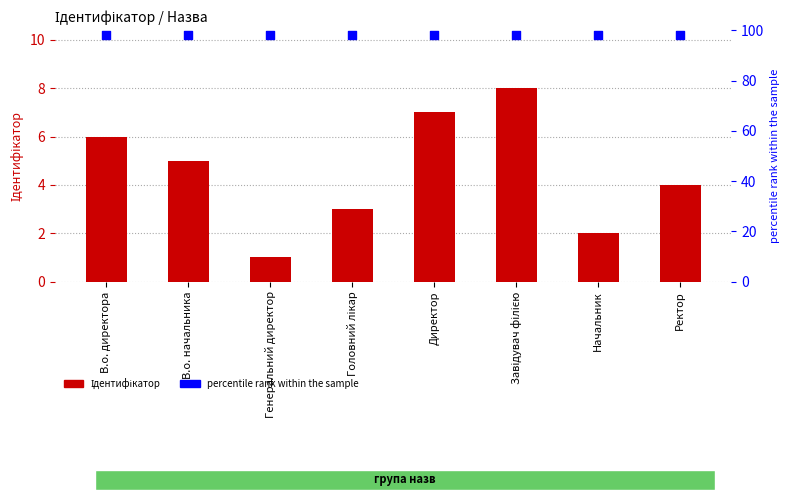

Which series has the widest spread of Y values?

Ідентифікатор